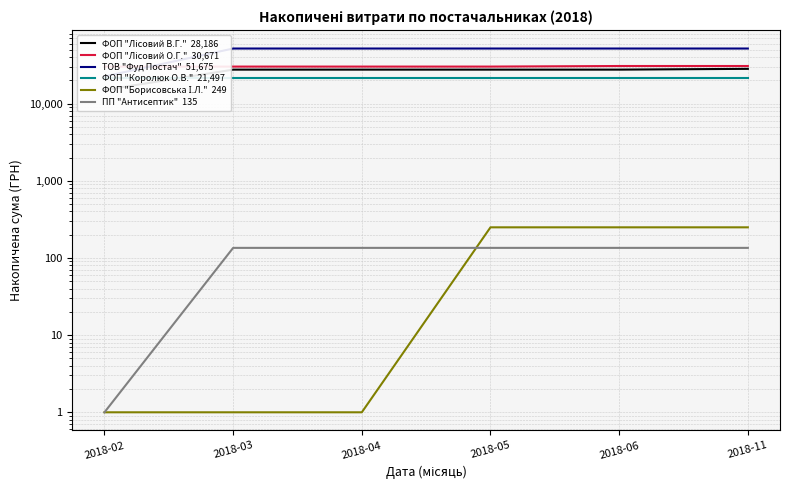

Reading left to right, list all the values displayed in this chart.

ФОП "Лісовий В.Г."  28,186: 15006.8	27535.8	27535.8	27535.8	27535.8	28185.8
ФОП "Лісовий О.Г."  30,671: 30152.2	30152.2	30152.2	30152.2	30670.8	30670.8
ТОВ "Фуд Постач"  51,675: 22470.5	51674.8	51674.8	51674.8	51674.8	51674.8
ФОП "Королюк О.В."  21,497: 21496.6	21496.6	21496.6	21496.6	21496.6	21496.6
ФОП "Борисовська І.Л."  249: 1.0	1.0	1.0	249.2	249.2	249.2
ПП "Антисептик"  135: 1.0	135.0	135.0	135.0	135.0	135.0